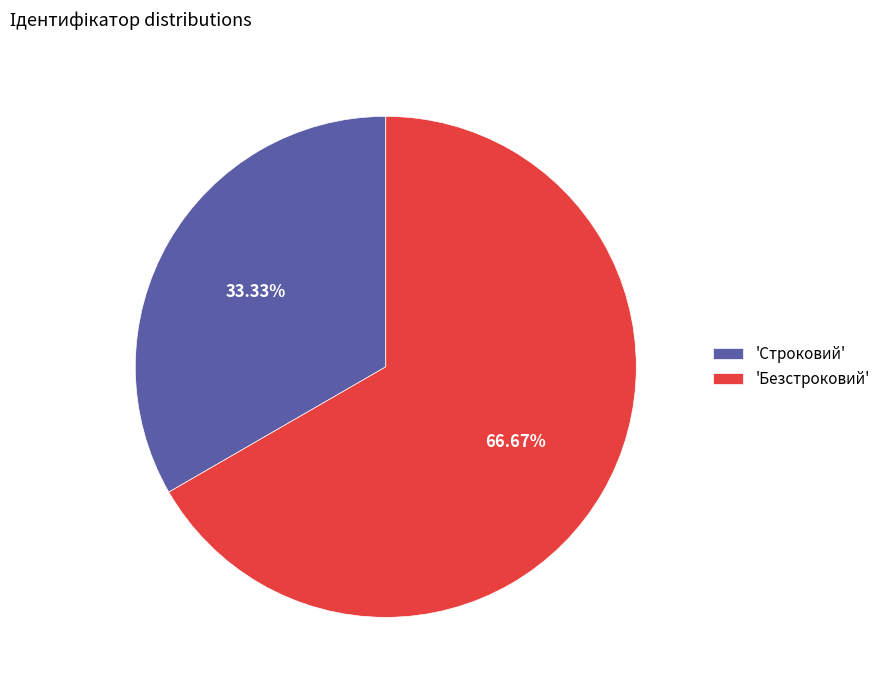

Rank the categories by value from highest to lowest.

'Безстроковий', 'Строковий'